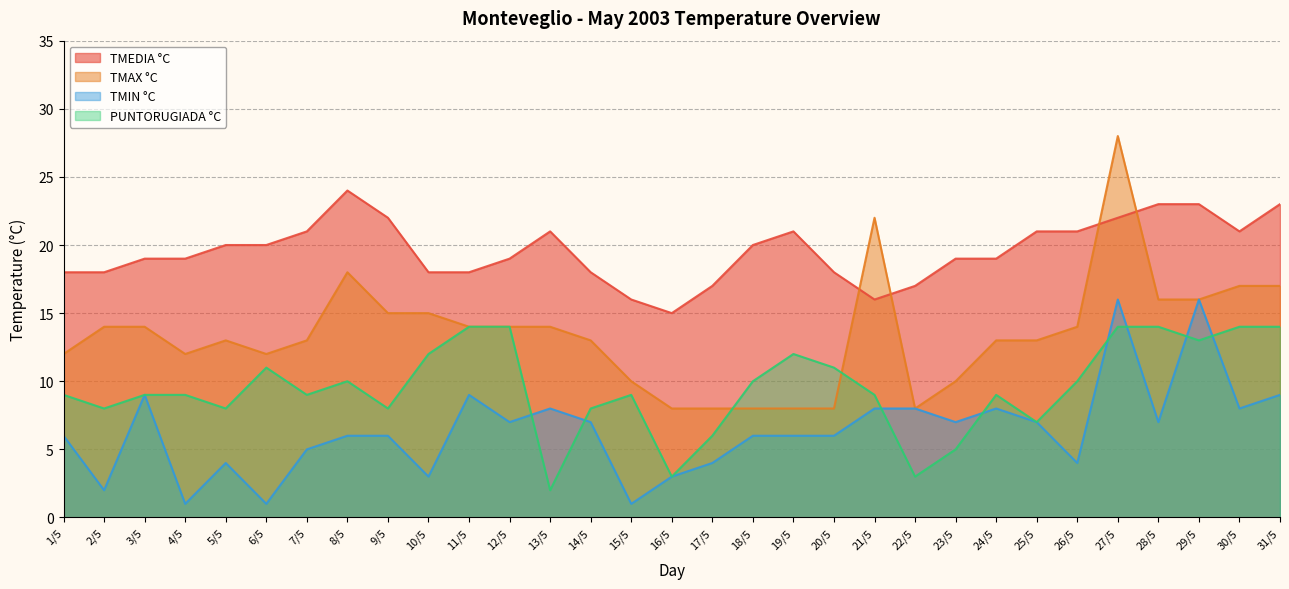

Reading right to left, transcribe all the data shown in this chart.

TMEDIA °C: 23	21	23	23	22	21	21	19	19	17	16	18	21	20	17	15	16	18	21	19	18	18	22	24	21	20	20	19	19	18	18
TMAX °C: 17	17	16	16	28	14	13	13	10	8	22	8	8	8	8	8	10	13	14	14	14	15	15	18	13	12	13	12	14	14	12
TMIN °C: 9	8	16	7	16	4	7	8	7	8	8	6	6	6	4	3	1	7	8	7	9	3	6	6	5	1	4	1	9	2	6
PUNTORUGIADA °C: 14	14	13	14	14	10	7	9	5	3	9	11	12	10	6	3	9	8	2	14	14	12	8	10	9	11	8	9	9	8	9